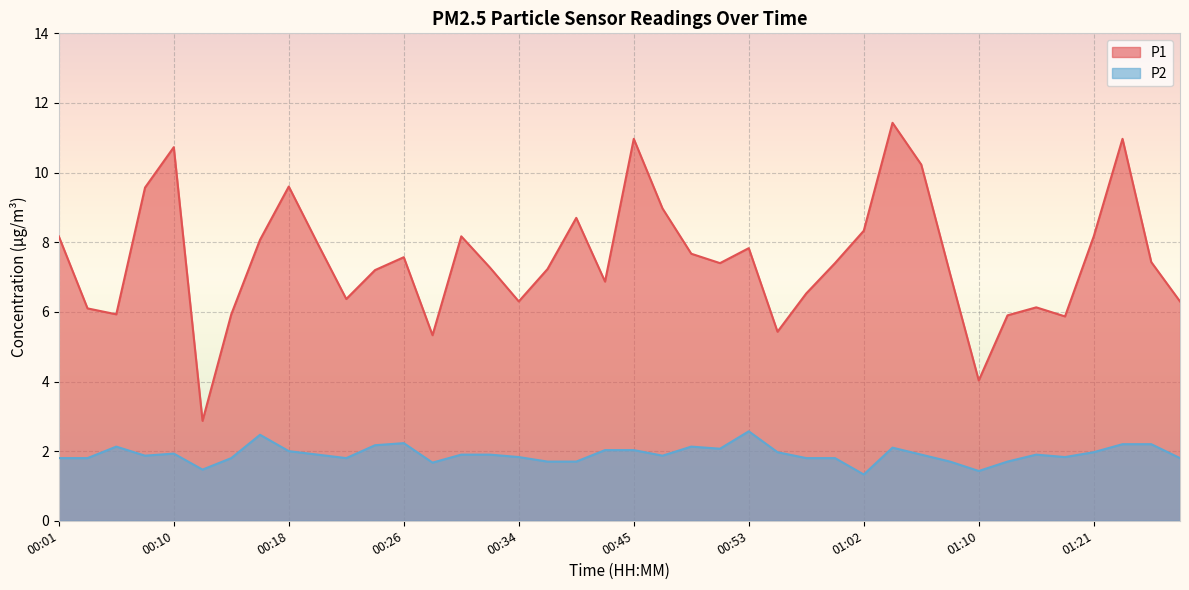

What is the sum of all P1 values?

300.0